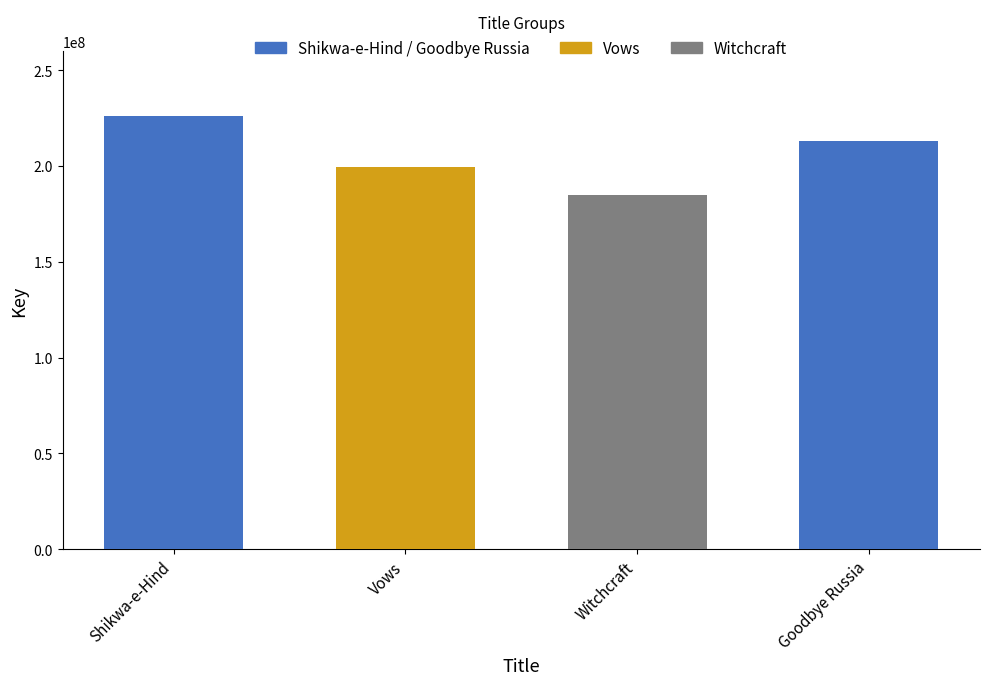

At which category does the chart reach its minimum across all series?

Witchcraft